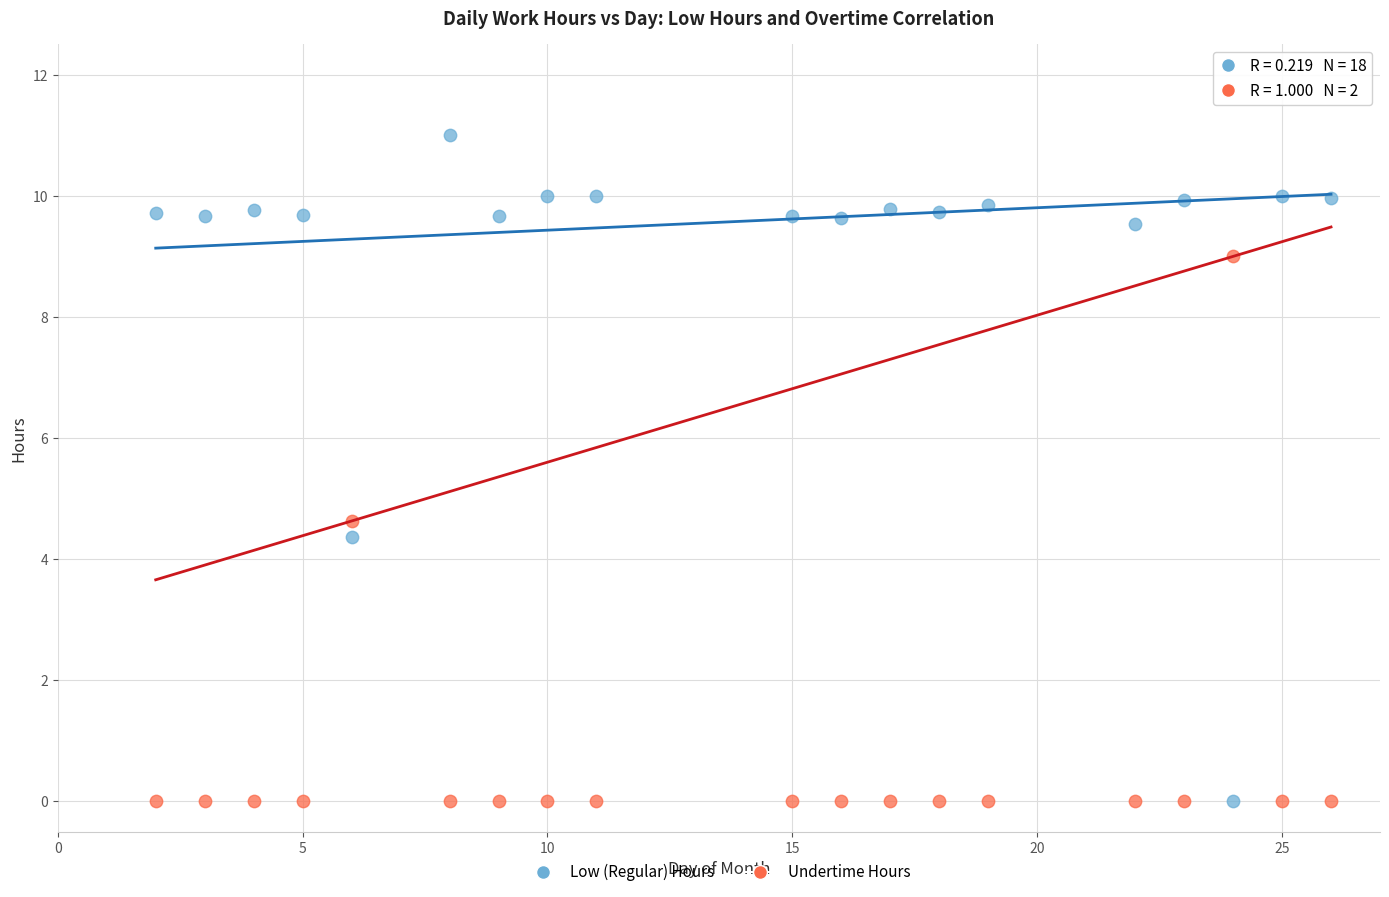

In the Undertime Hours series, what Y value is closest to 4?

4.6